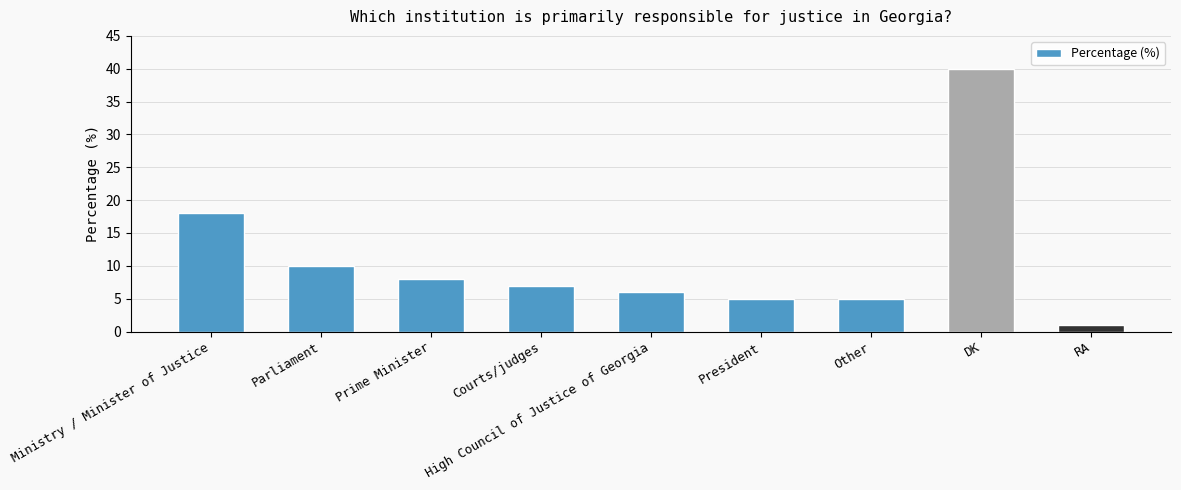

Where is the data nearest to the value 20?

Ministry / Minister of Justice